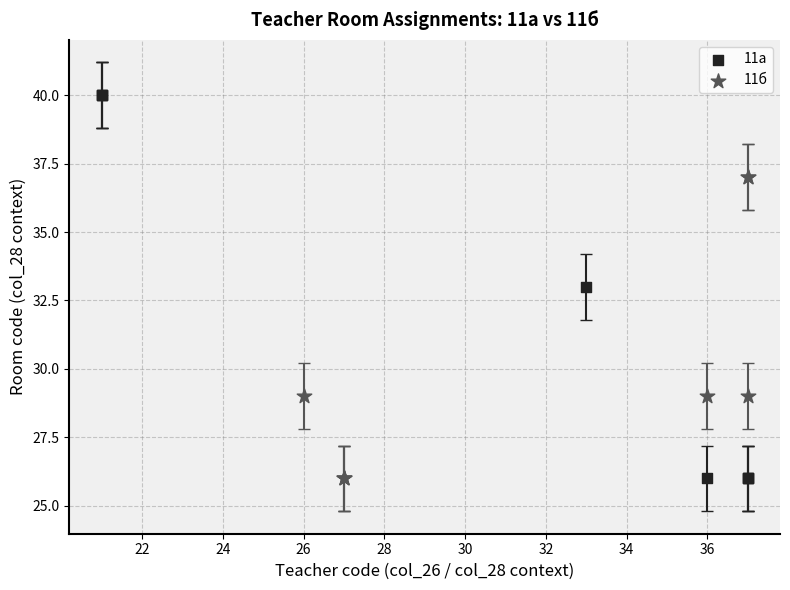

Which series has the widest spread of Y values?

11а